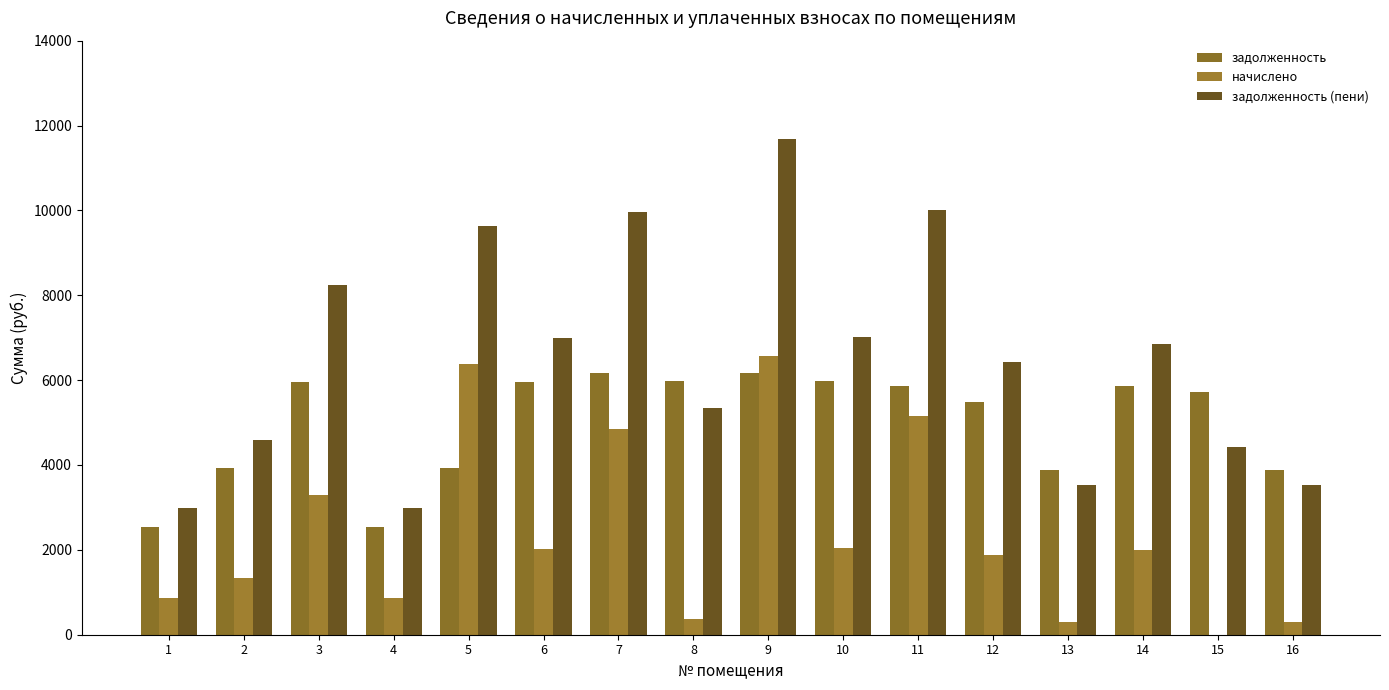

How many values in the задолженность series exceed 5862?

8